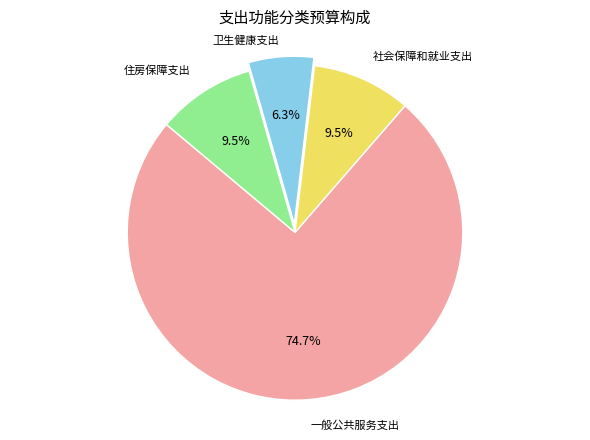

Does any single category account for the majority?

Yes